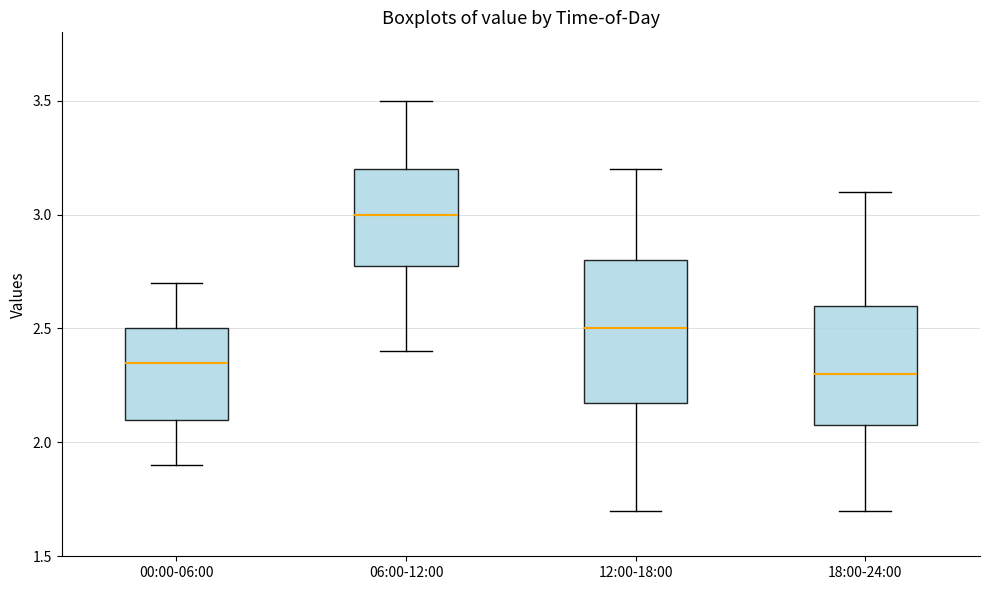

Which box has the highest median line?

06:00-12:00